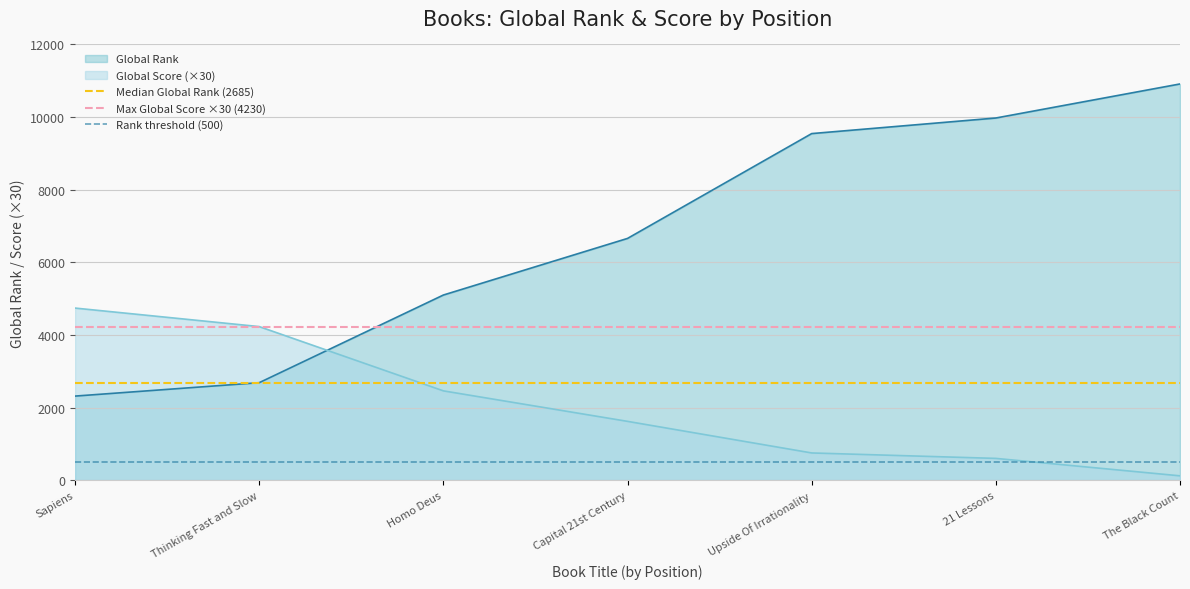

The Global Score (×30) series shows 8385 at Sapiens. True or false?

False